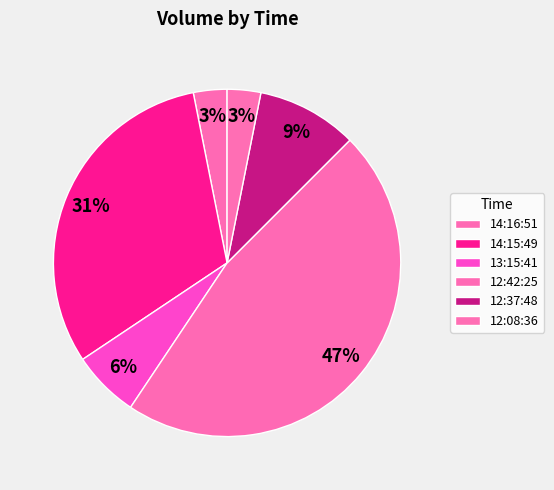

Is 14:15:49 the majority of the pie?

No